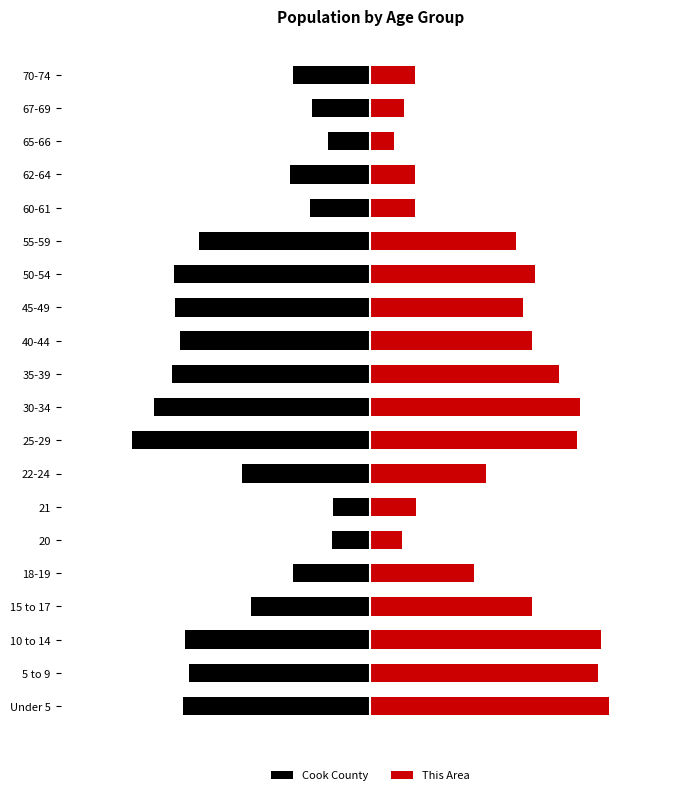

The Cook County series shows -0.3 at Under 5. True or false?

False